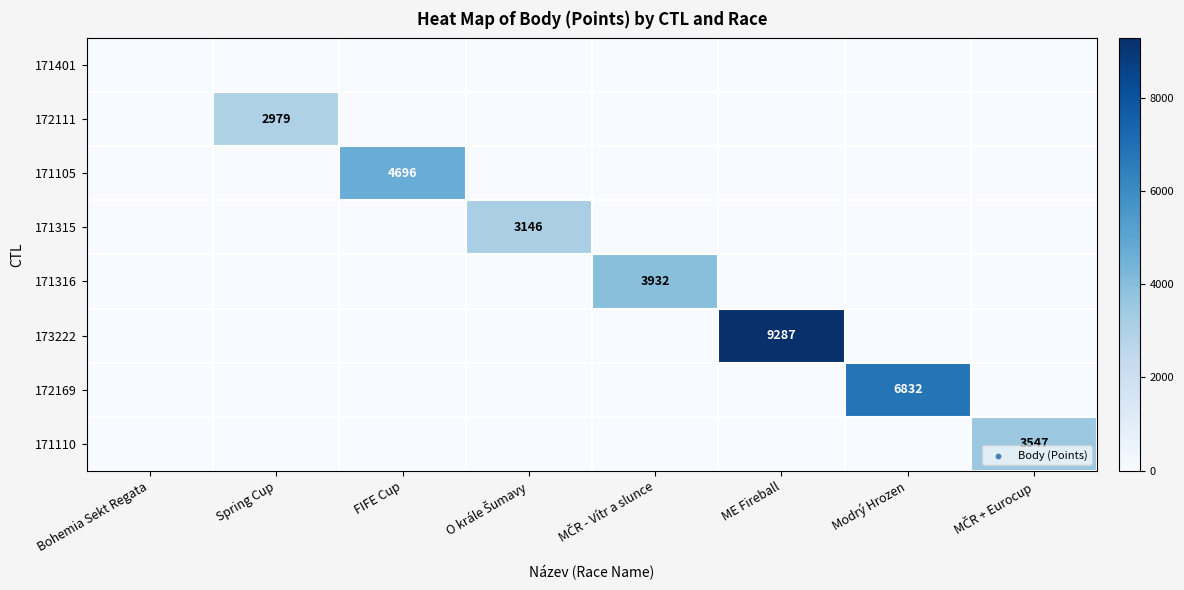

The value of 172111 at Spring Cup is 4499. True or false?

False